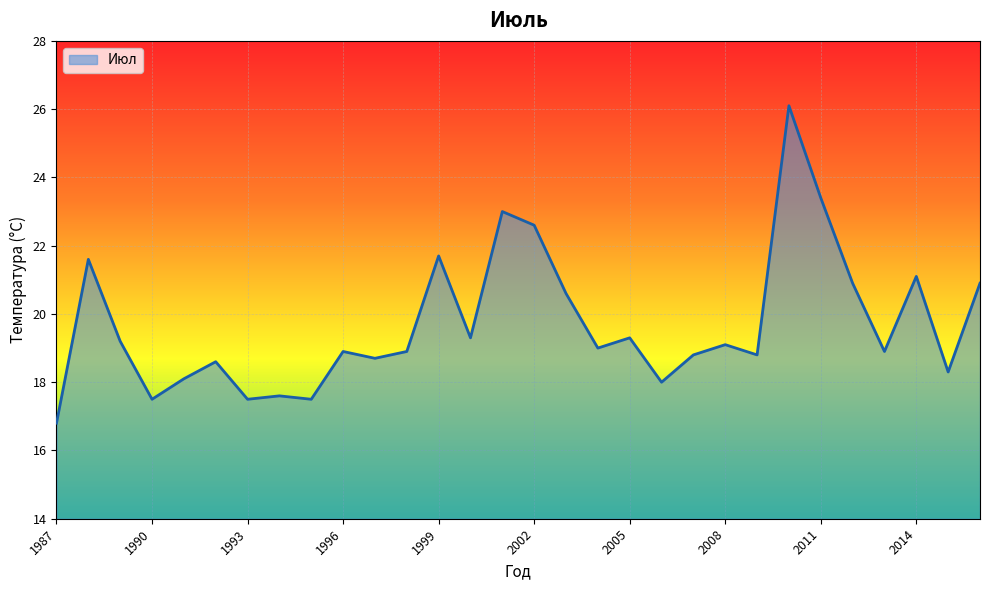

How many distinct data groups are displayed?

1